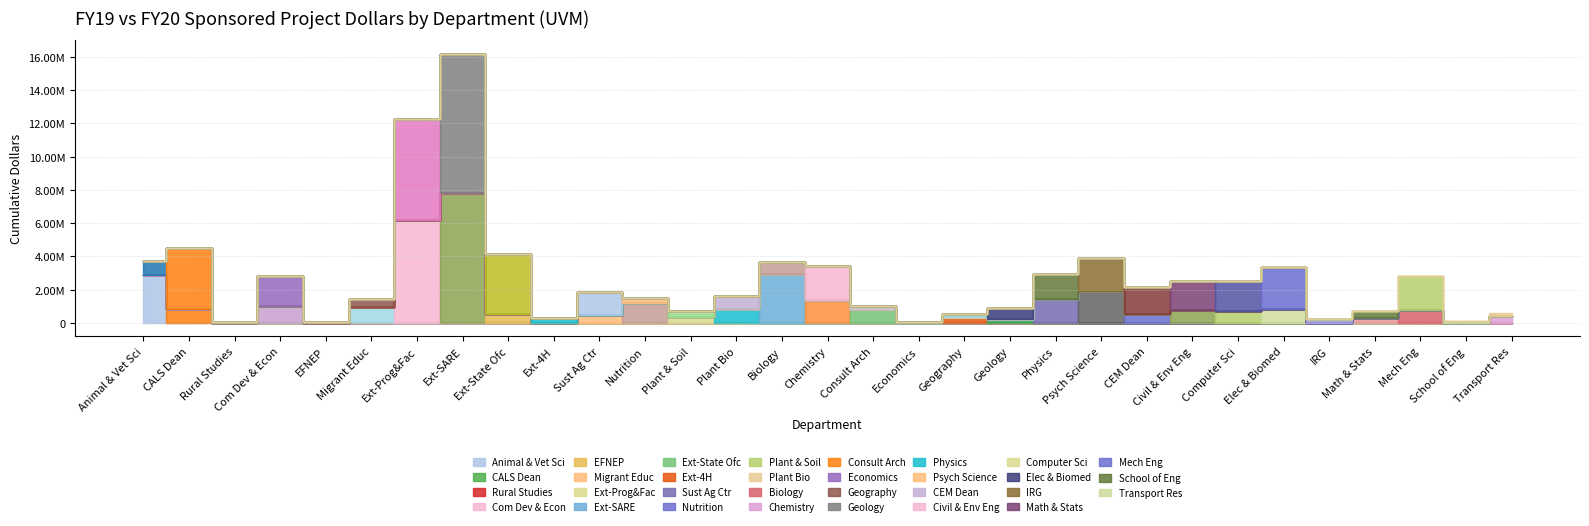

Reading left to right, what are all the values shown in this chart?

FY19_Dollars: 2879519.0	831268.0	0.0	1020465.6	0.0	929311.4	6210754.2	7816907.0	510800.0	18272.4	495000.6	1169430.1	343065.0	842750.5	2926489.7	1387117.0	850386.9	35750.0	359519.0	247724.9	1453117.6	1896021.6	535800.0	804252.8	710024.4	840125.3	0.0	285572.2	777824.3	8000.0	408590.3
FY20_Dollars: 826690.0	3662948.0	49307.0	1811951.0	50000.0	523482.0	6048909.7	8366463.0	3657620.0	306492.3	1360001.0	327437.9	395602.0	804912.0	767072.3	2055366.5	152356.0	0.0	181681.0	633655.9	1481750.0	2001700.7	1645486.0	1742946.7	1825412.8	2503497.9	241122.0	408009.0	2034825.2	114117.0	183841.0